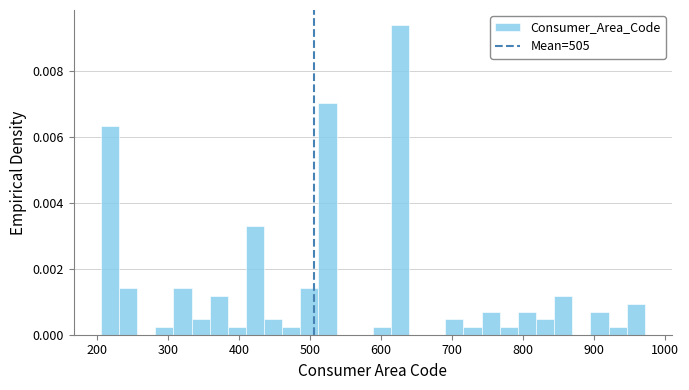

Around what value on the x-axis is the tallest bar? Give the approximate position of its centre, as read against the axis.

630